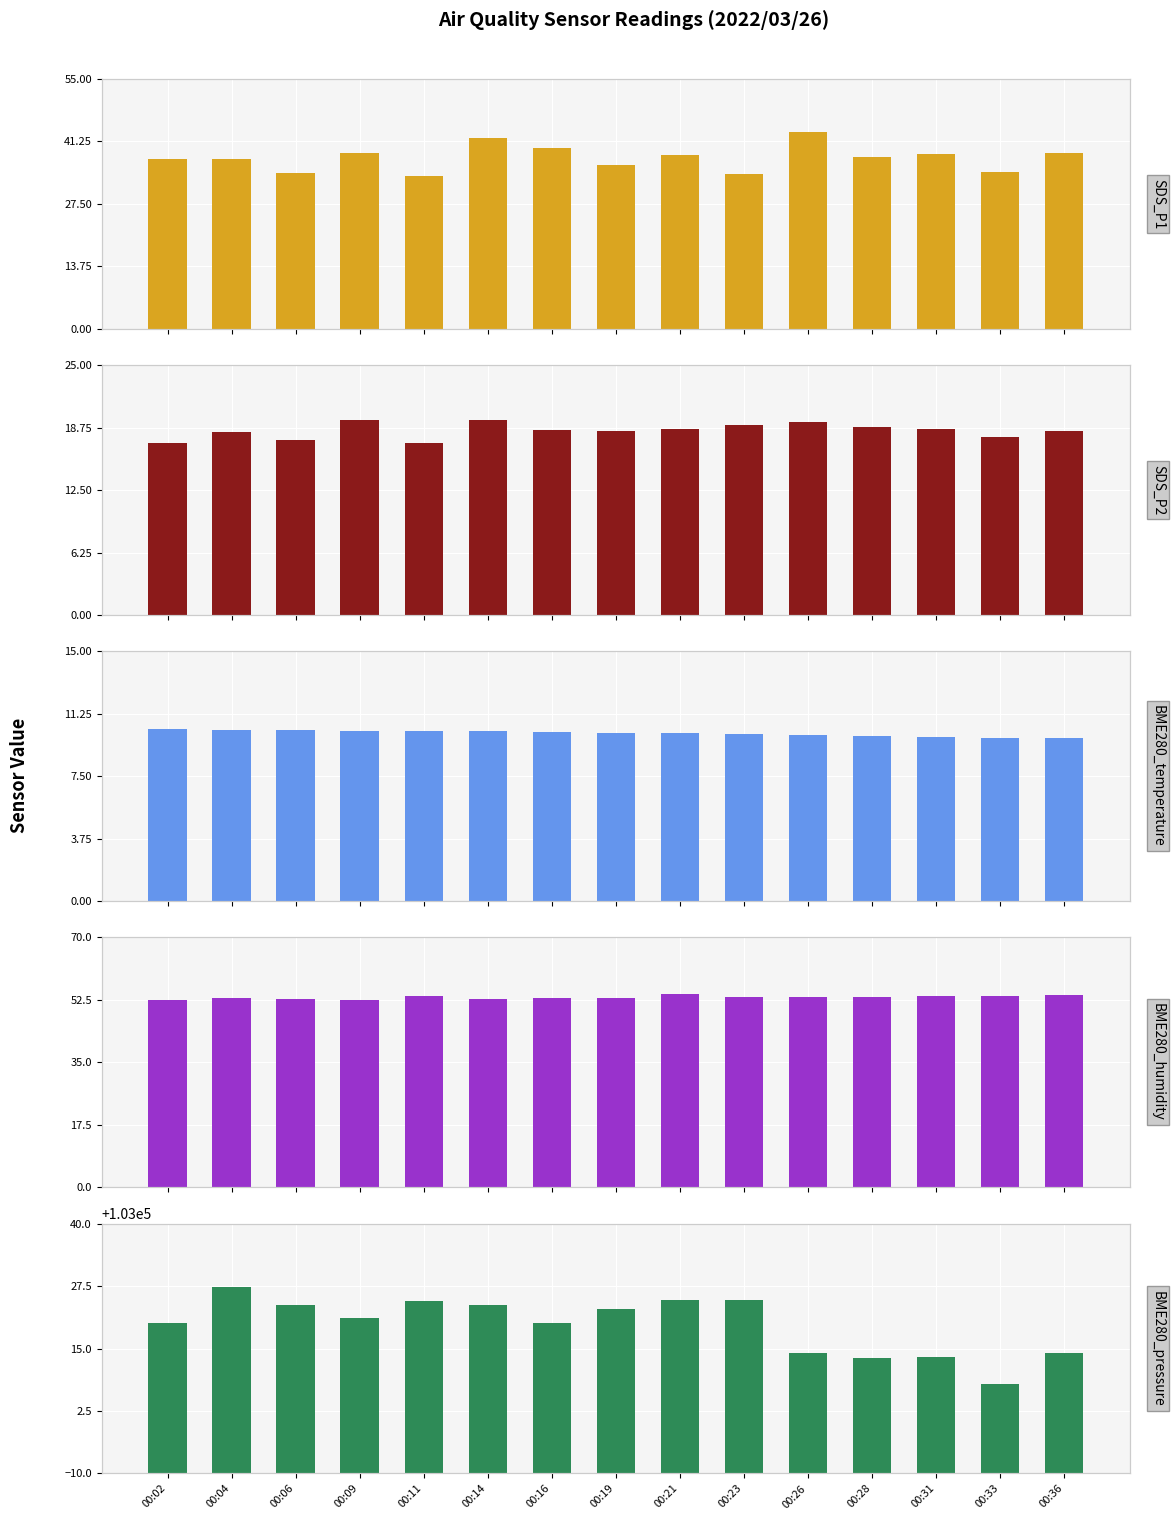

Where is SDS_P2 nearest to the value 18?

00:33